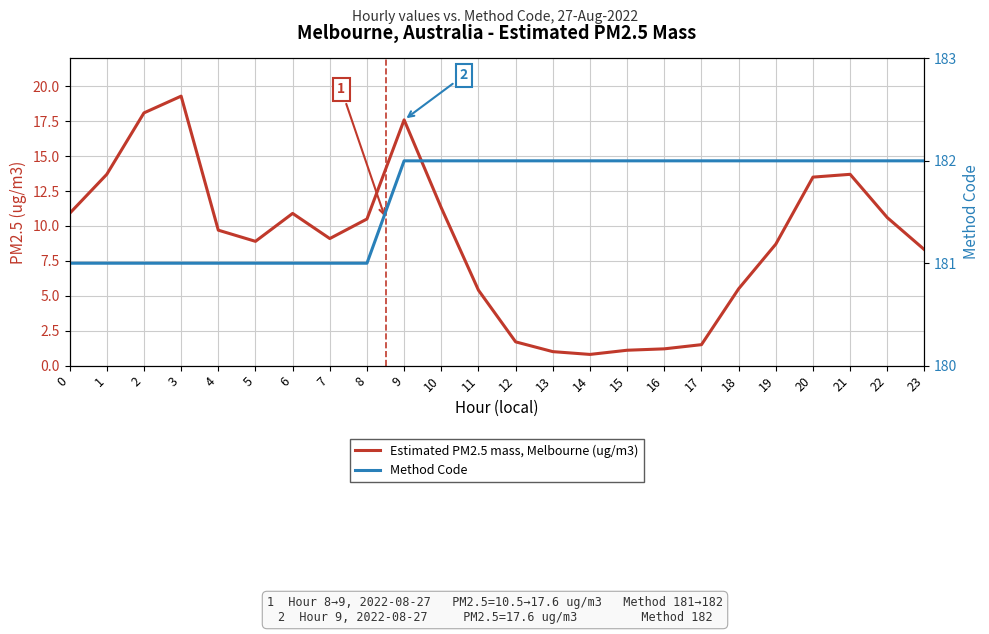

What is the smallest value displayed?

0.8